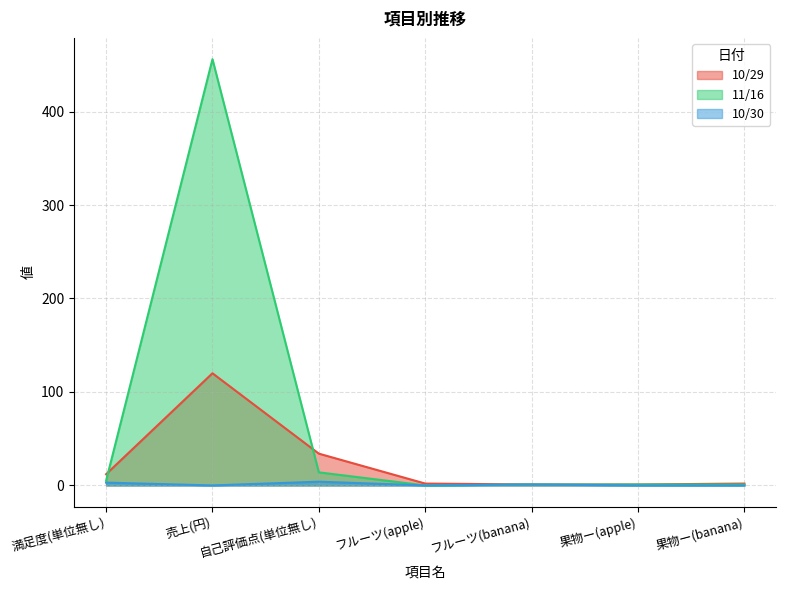

True or false: 10/30 has more than 1 interior local peaks.

True